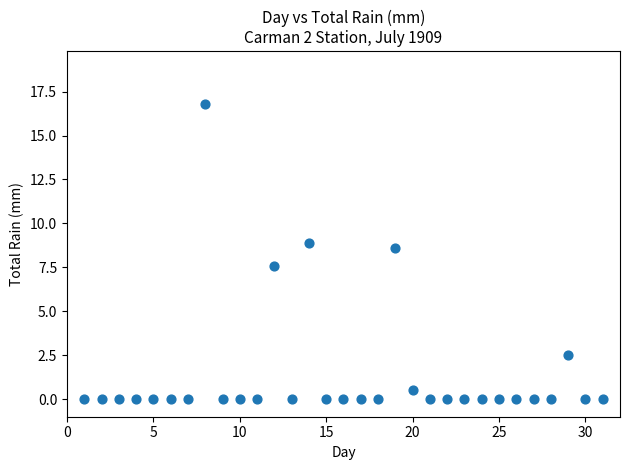

What is the range of Y values (max minus min)?

16.8